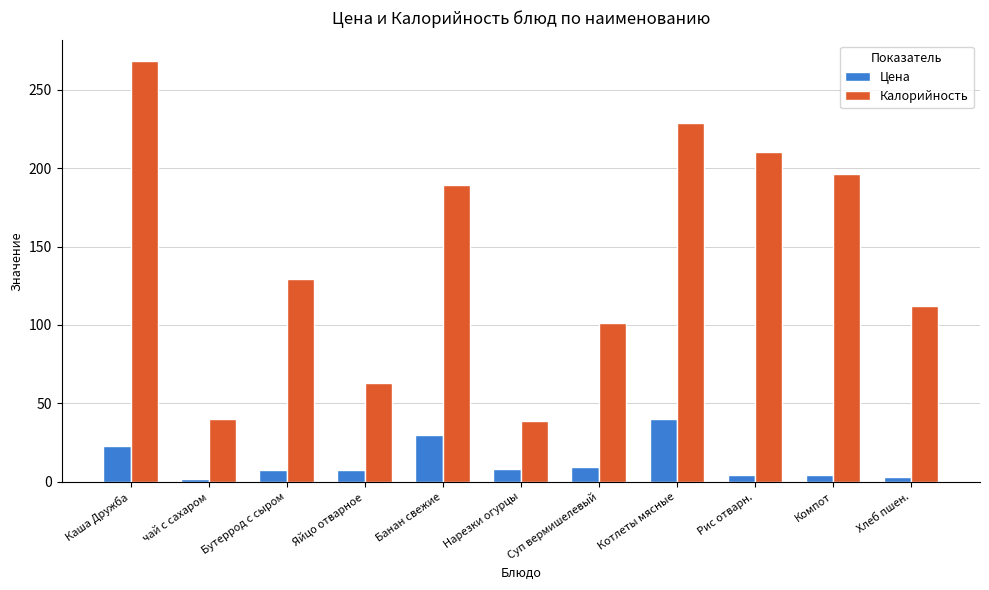

Which category has the highest value across all series?

Каша Дружба